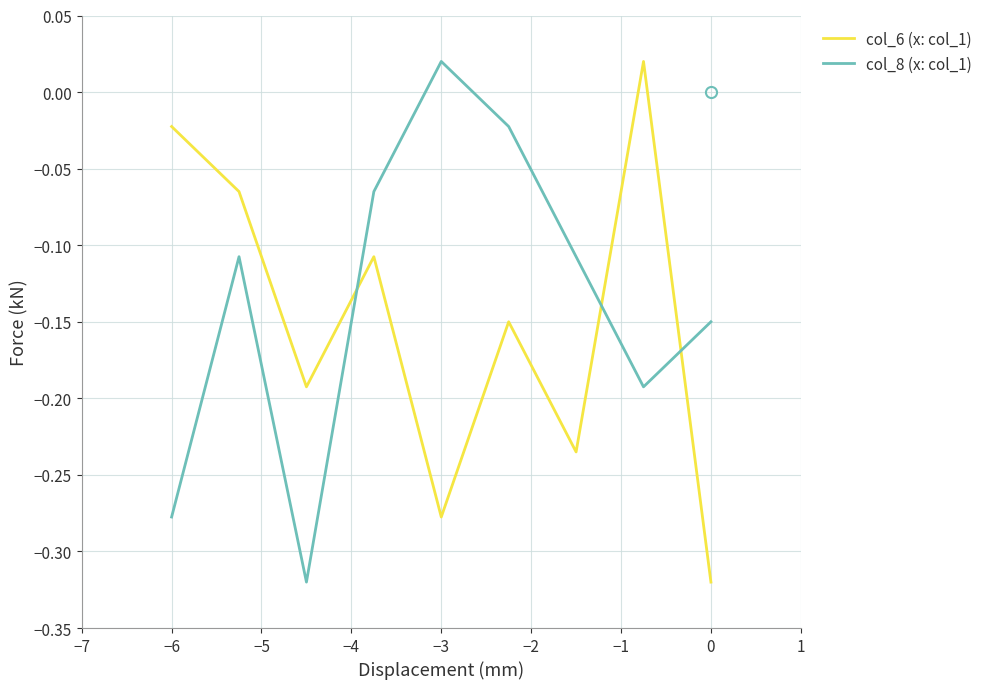

True or false: col_6 (x: col_1) has a value of -0.0 at −6.

True